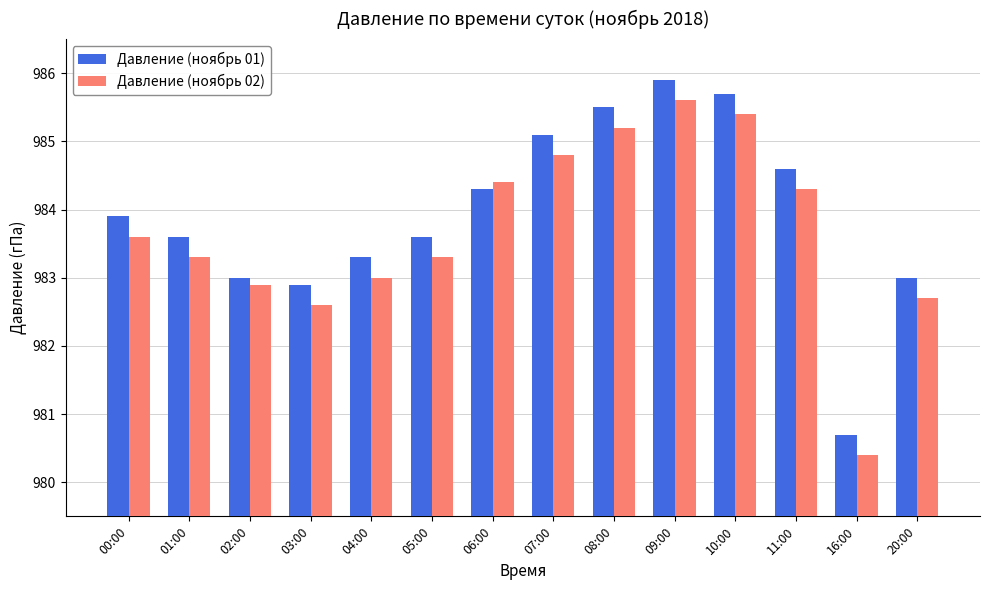

At which label does Давление (ноябрь 01) reach its minimum?

16:00